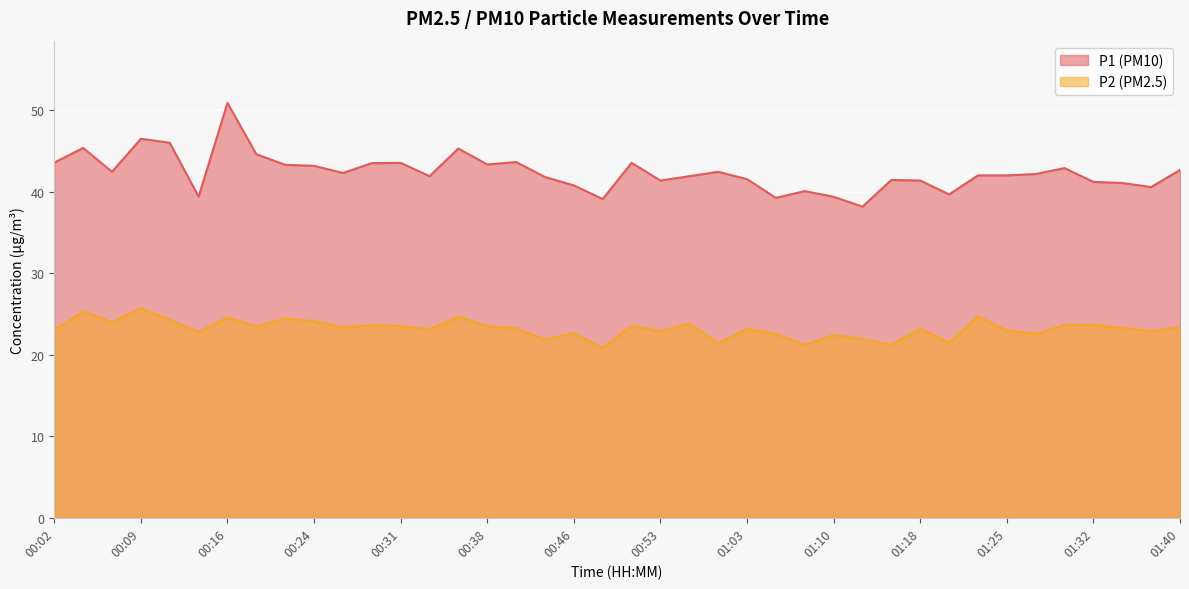

True or false: P2 and P1 cross at least once.

False